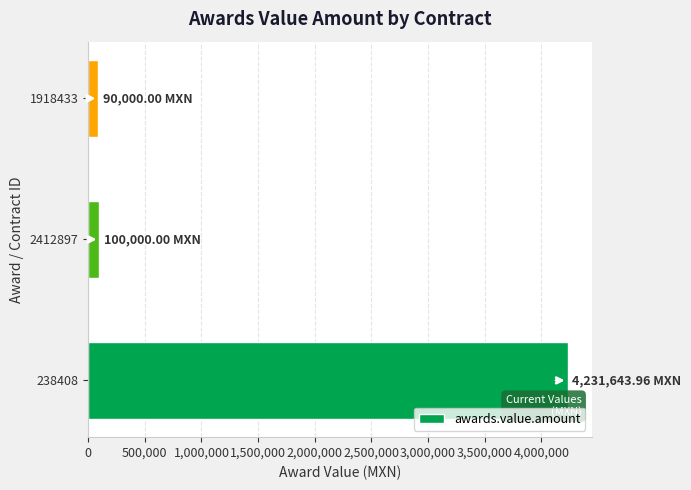

Count the number of data series in this chart.

1